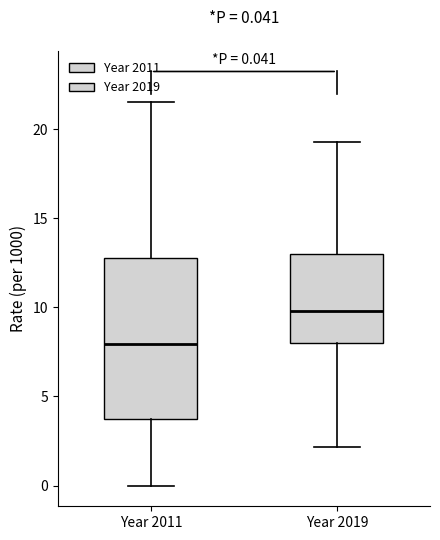

Which box's median line is the highest?

Year 2019